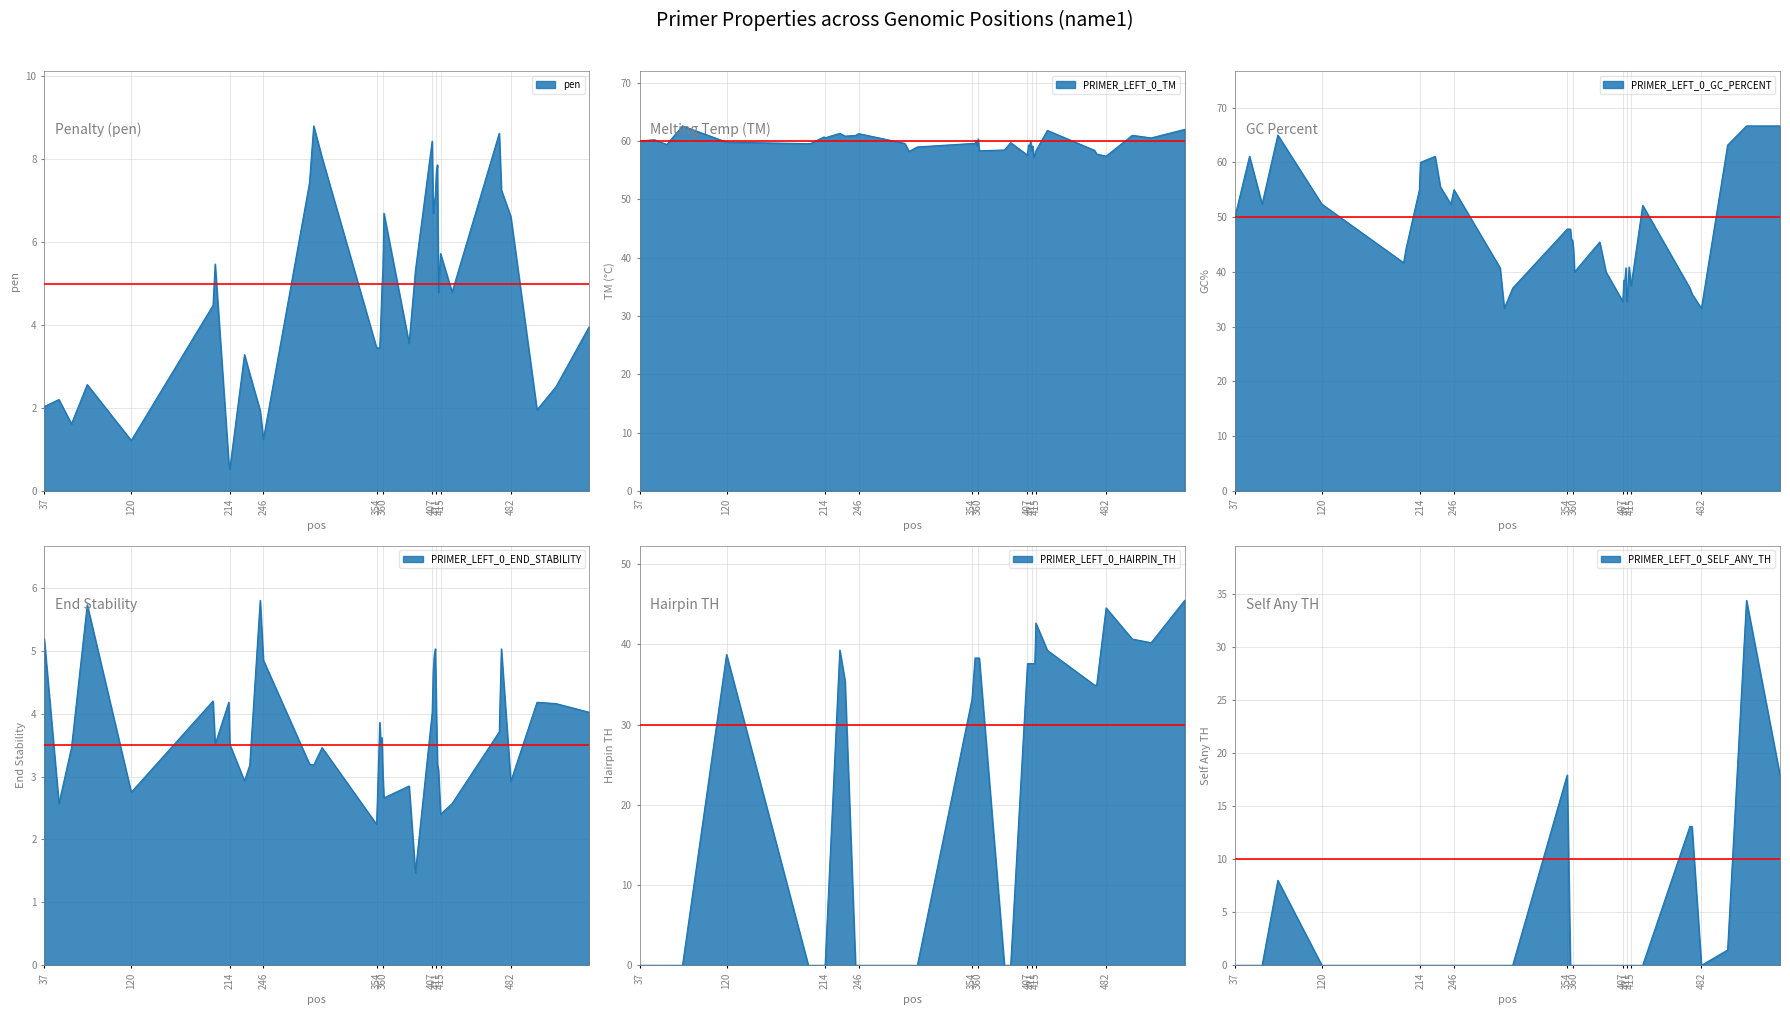

Reading left to right, extract all data points from this chart.

pen: 2.0	2.2	1.6	2.6	1.2	4.5	5.5	0.7	0.5	3.3	2.8	1.9	1.2	7.4	8.8	8.0	3.5	3.4	4.1	4.9	5.3	6.7	3.6	5.3	8.4	6.7	6.9	7.1	7.7	7.9	4.8	5.3	5.7	4.8	8.6	7.3	6.6	2.0	2.5	4.0
PRIMER_LEFT_0_TM: 60.0	60.2	59.4	62.6	59.8	59.5	59.5	60.7	60.5	61.3	60.8	60.9	61.2	59.6	58.2	59.0	59.5	59.6	60.1	59.1	60.3	58.3	58.4	59.7	57.6	59.3	59.1	59.9	58.3	59.1	57.2	57.7	58.3	61.8	58.4	57.7	57.4	61.0	60.5	62.0
PRIMER_LEFT_0_GC_PERCENT: 50.0	61.1	52.4	65.0	52.4	41.7	44.0	55.0	60.0	61.1	55.6	52.4	55.0	40.7	33.3	37.0	47.8	47.8	45.8	45.8	44.0	40.0	45.5	40.0	34.6	38.5	38.5	40.7	34.6	37.0	40.9	39.1	37.5	52.2	37.0	36.0	33.3	63.2	66.7	66.7
PRIMER_LEFT_0_END_STABILITY: 5.2	2.6	3.5	5.7	2.8	4.2	3.5	4.2	3.5	2.9	3.2	5.8	4.8	3.2	3.2	3.5	2.2	3.9	3.5	3.6	3.0	2.7	2.9	1.5	4.0	4.7	4.9	5.0	4.0	3.2	3.1	2.8	2.4	2.6	3.7	5.0	2.9	4.2	4.2	4.0
PRIMER_LEFT_0_HAIRPIN_TH: 0.0	0.0	0.0	0.0	38.8	0.0	0.0	0.0	0.0	39.3	35.5	0.0	0.0	0.0	0.0	0.0	33.1	38.3	38.3	38.3	38.3	38.3	0.0	0.0	37.6	37.6	37.6	37.6	37.6	37.6	37.6	37.6	42.7	39.3	34.9	34.9	44.6	40.7	40.2	45.5
PRIMER_LEFT_0_SELF_ANY_TH: 0.0	0.0	0.0	8.0	0.0	0.0	0.0	0.0	0.0	0.0	0.0	0.0	0.0	0.0	0.0	0.0	17.9	0.0	0.0	0.0	0.0	0.0	0.0	0.0	0.0	0.0	0.0	0.0	0.0	0.0	0.0	0.0	0.0	0.0	13.1	13.1	0.0	1.4	34.4	17.9